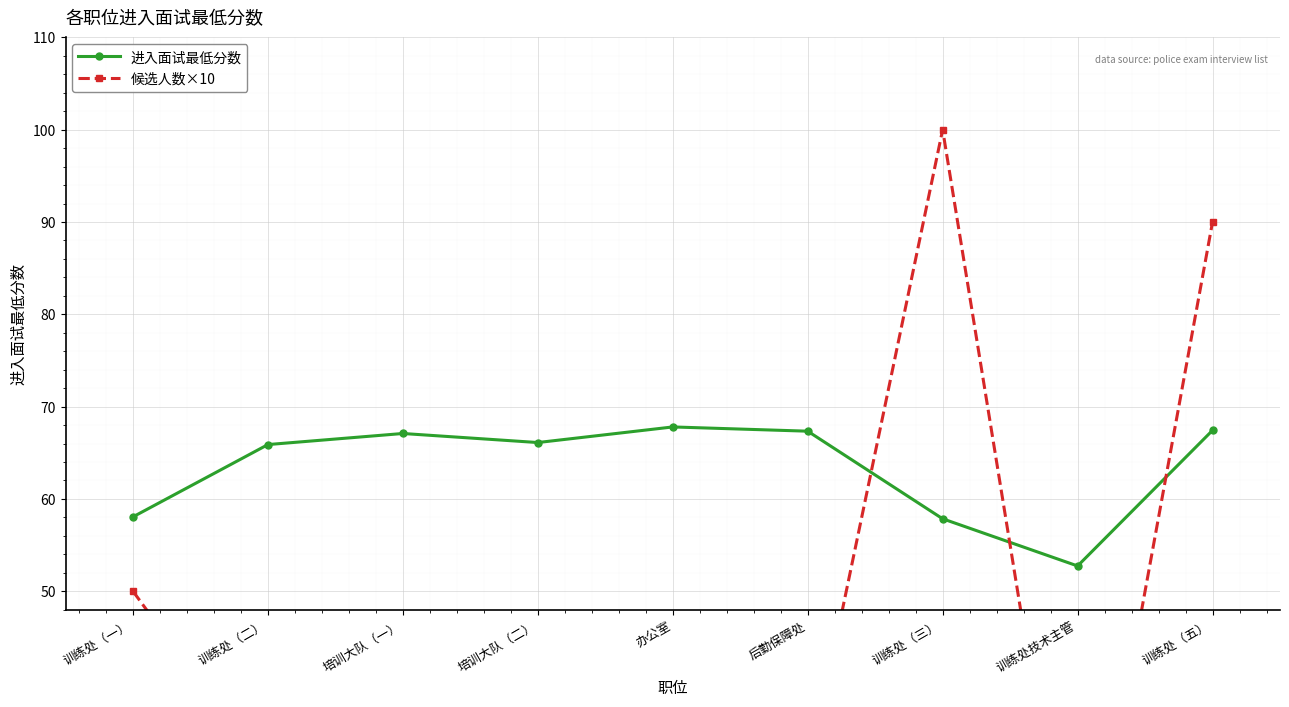

Where is 候选人数×10 nearest to the value 55?

训练处（一）